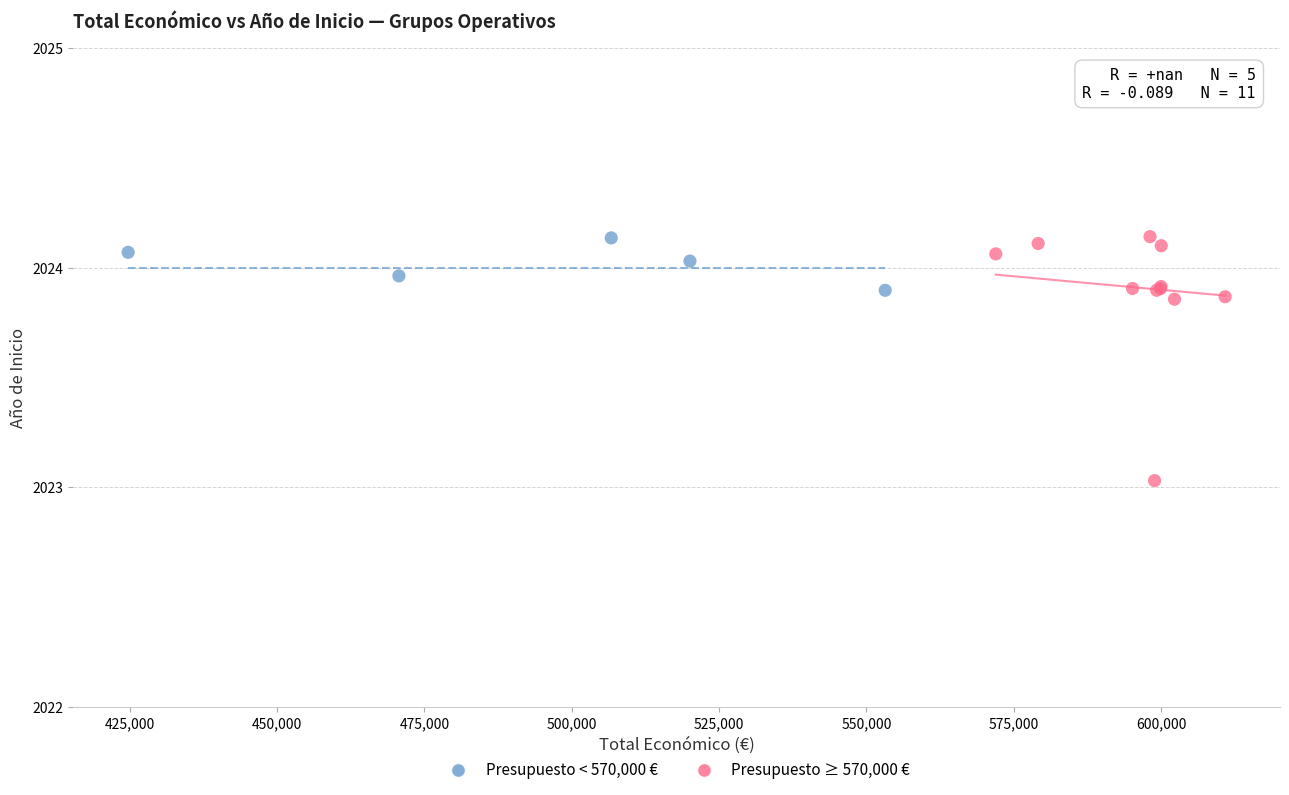

Which series reaches the minimum Y coordinate?

Presupuesto ≥ 570,000 €